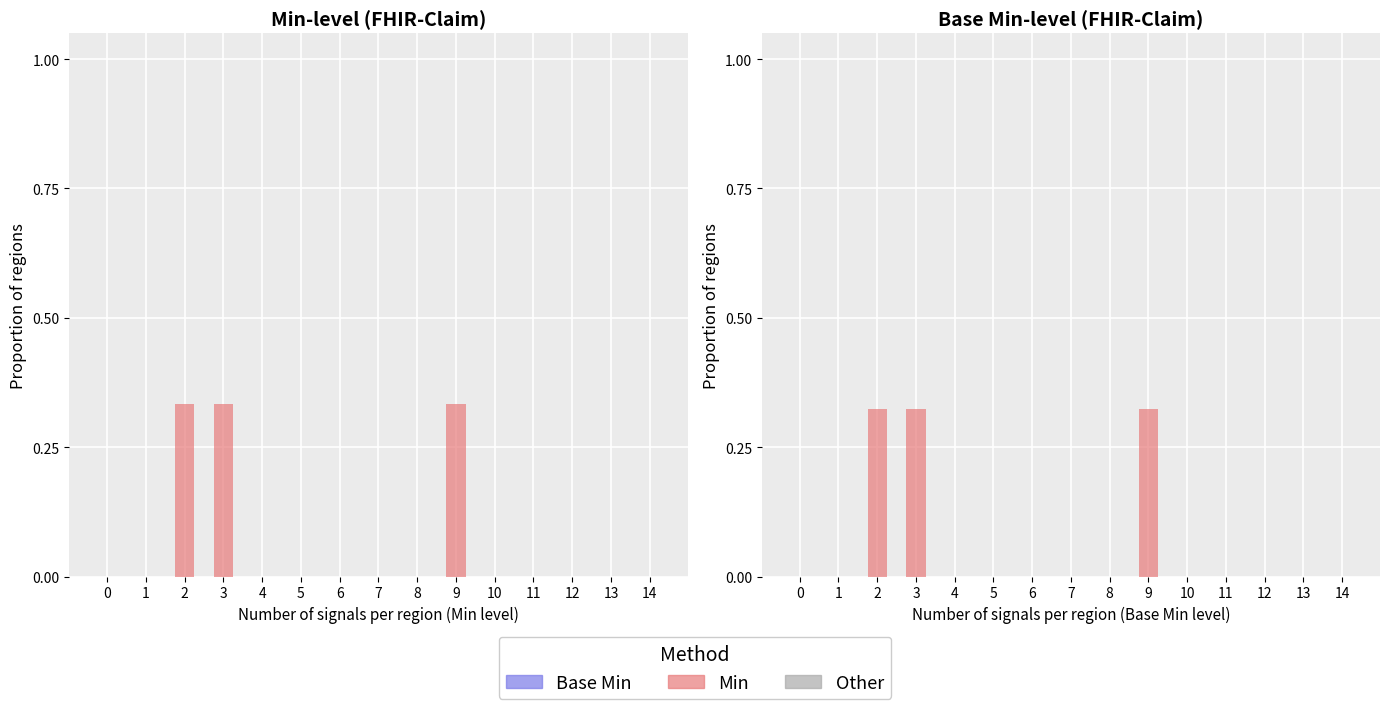

At which category does the chart reach its peak across all series?

2